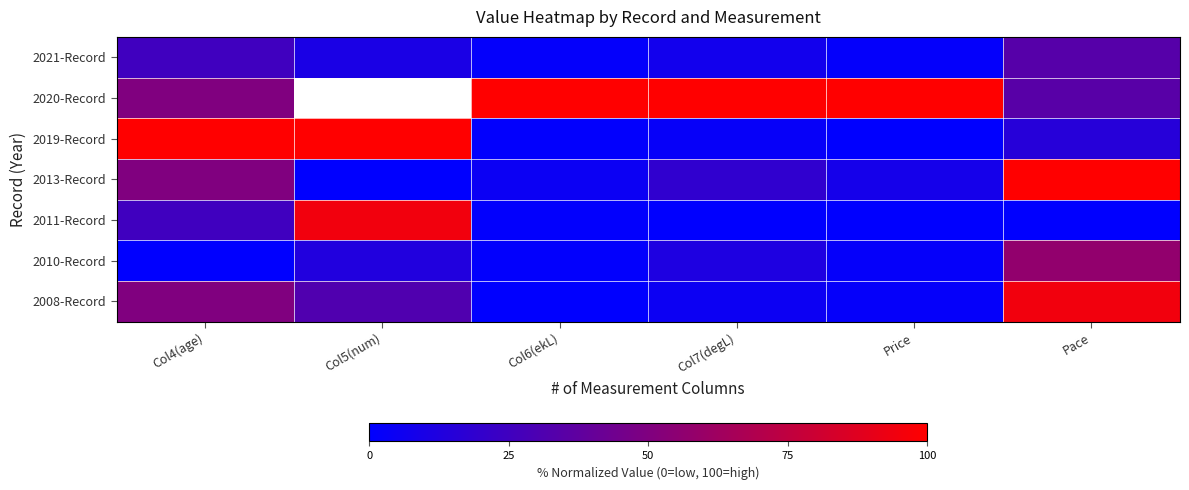

Rank the series at Col7(degL) from lowest to highest value.

2011-Record, 2019-Record, 2008-Record, 2021-Record, 2010-Record, 2013-Record, 2020-Record